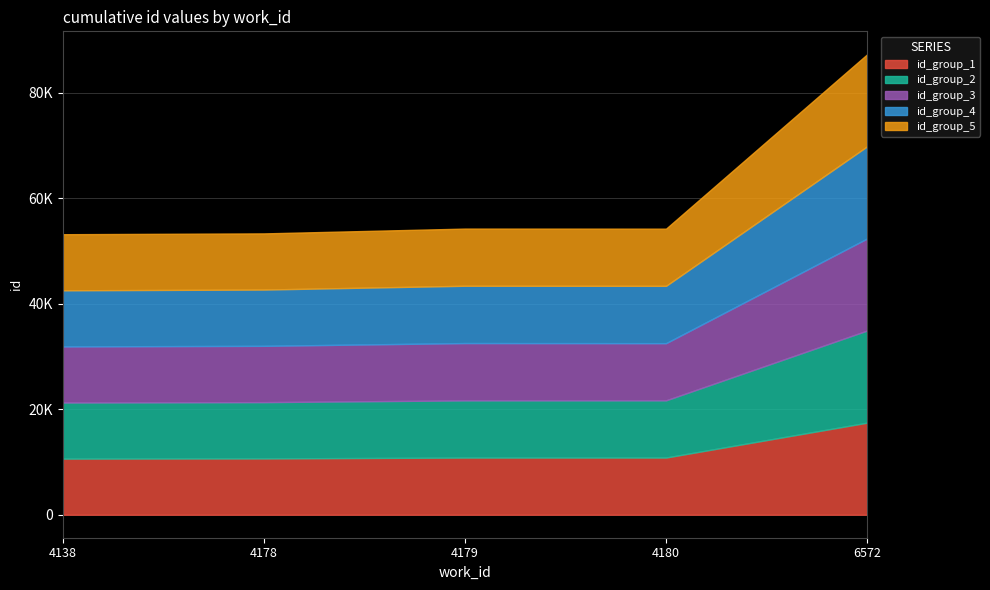

What is the approximate value of id_group_1 at 4138, to the nearest 100?

10600